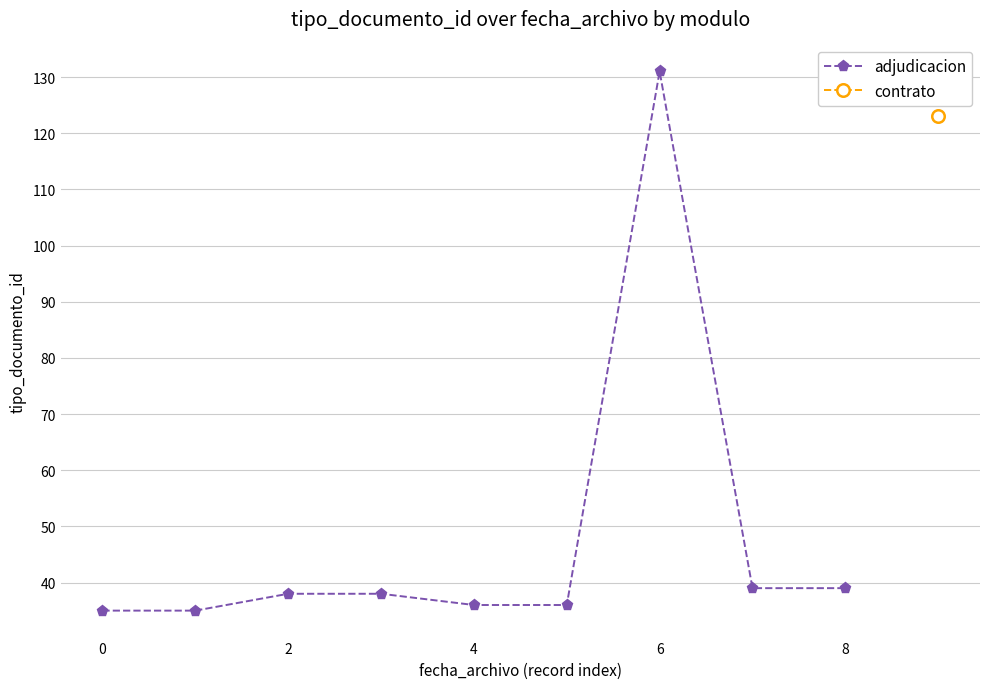

What is the average value?

47